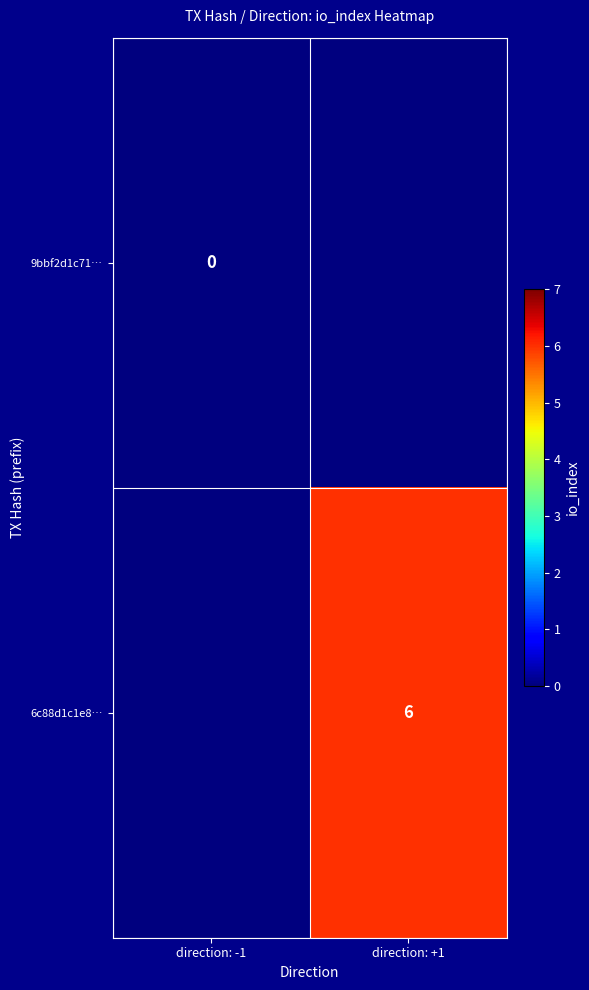

Is it true that 6c88d1c1e8… equals 4 at direction: +1?

False